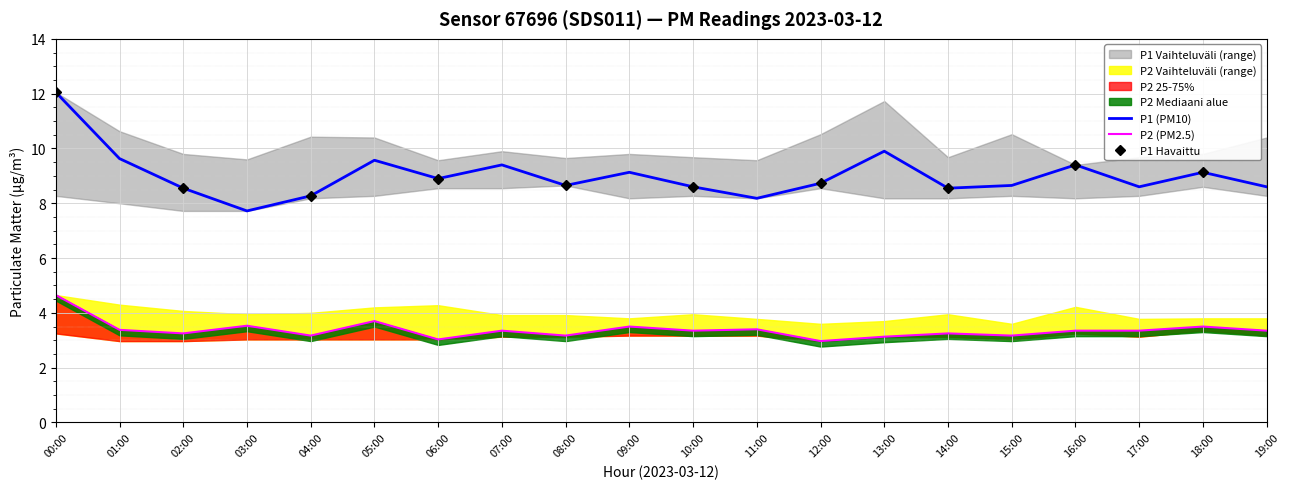

Is the value of P2 at 06:00 greater than the value of P1_upper at 05:00?

No